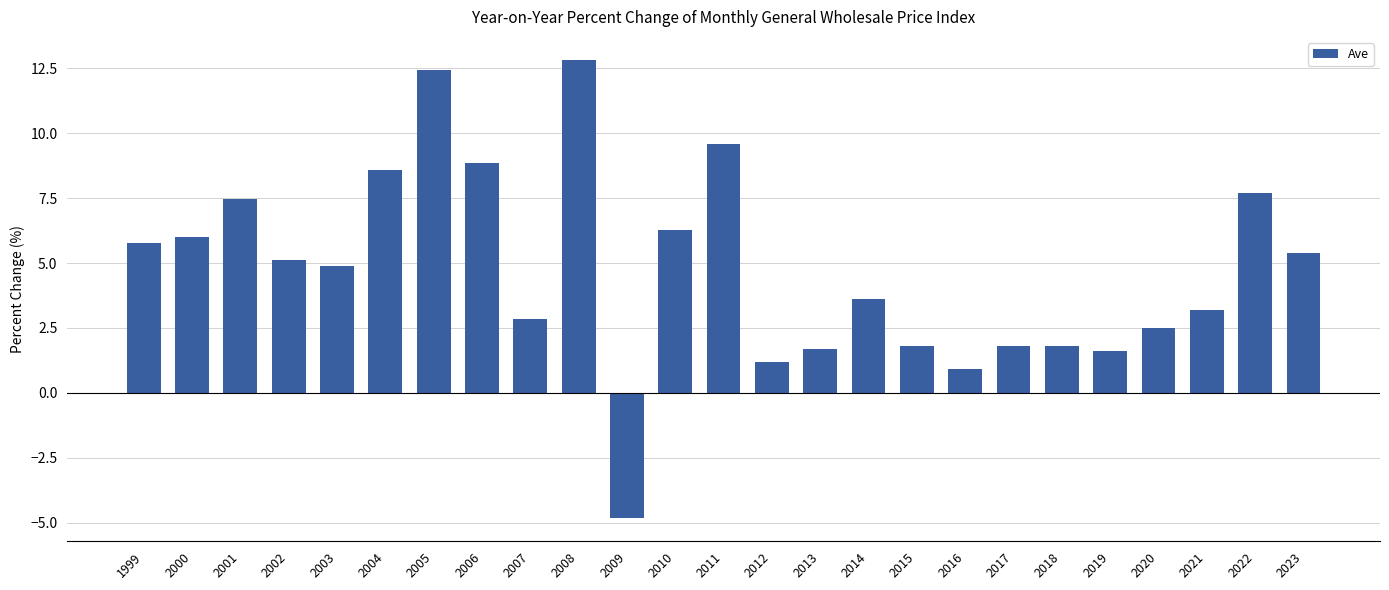

Are the bars horizontal?

No